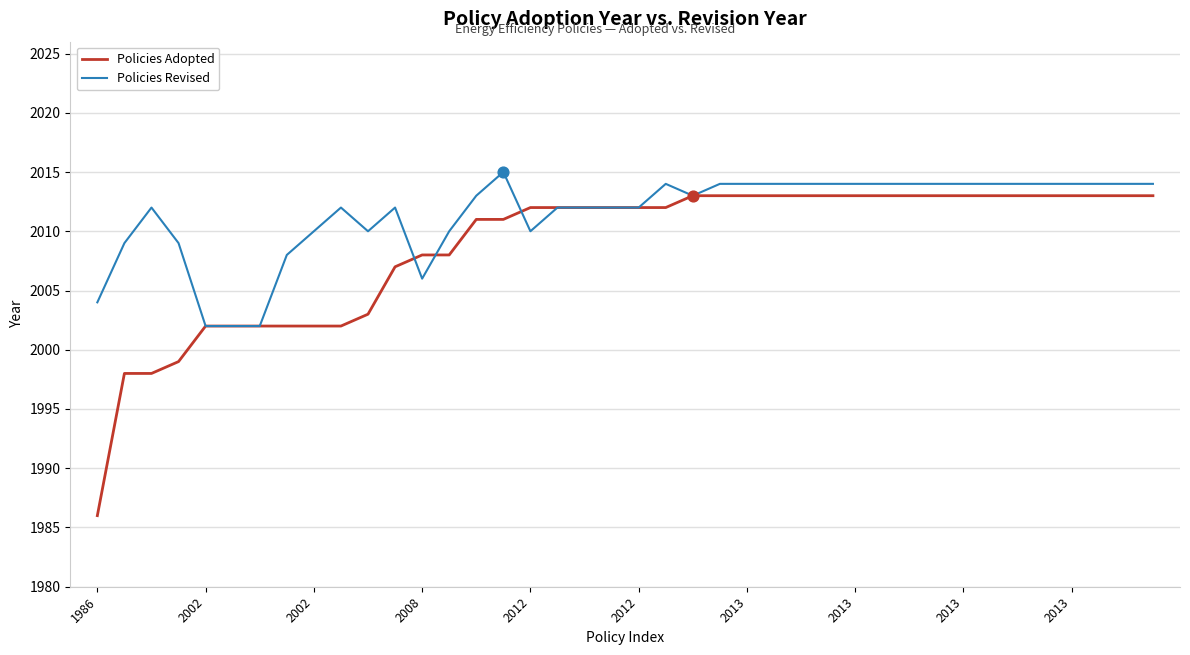

Which series has the largest total across all categories?

Policies Revised